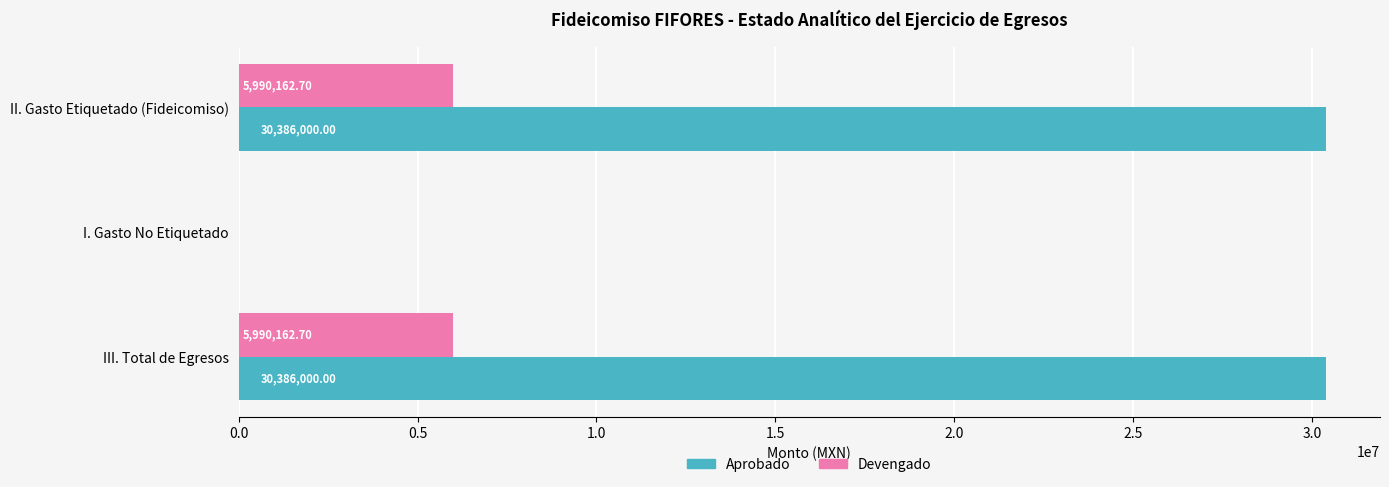

Where is Devengado nearest to the value 2995081?

I. Gasto No Etiquetado